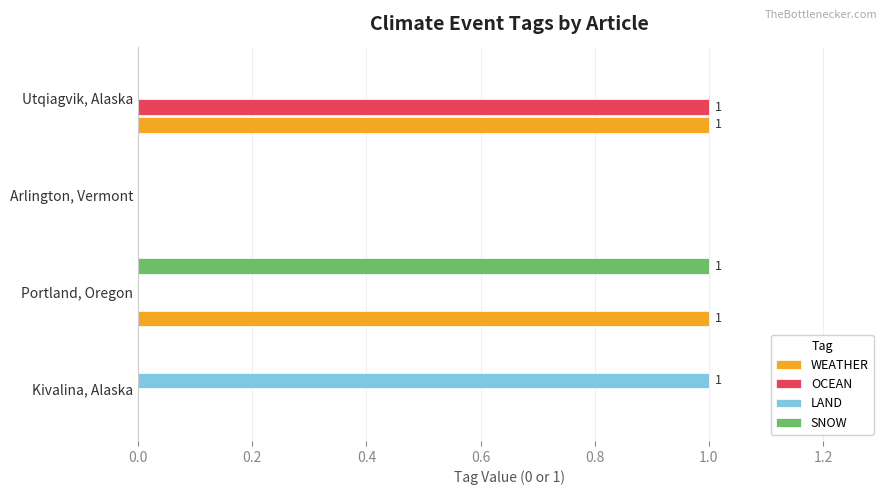

The value of LAND at Utqiagvik, Alaska is 0. True or false?

True